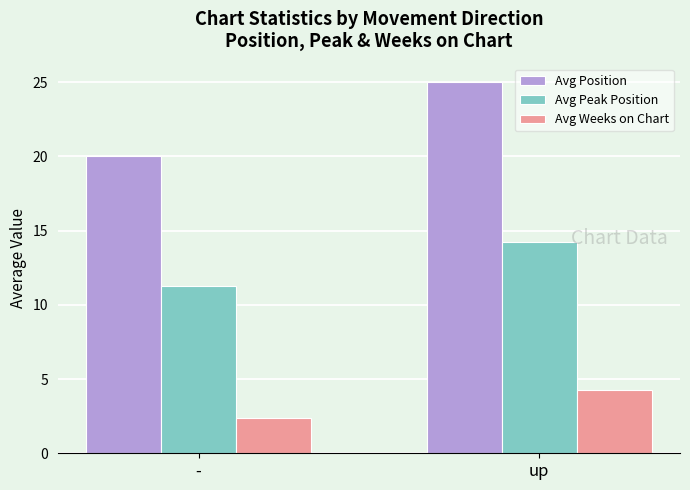

What is the average value of the Avg Peak Position series?

12.8